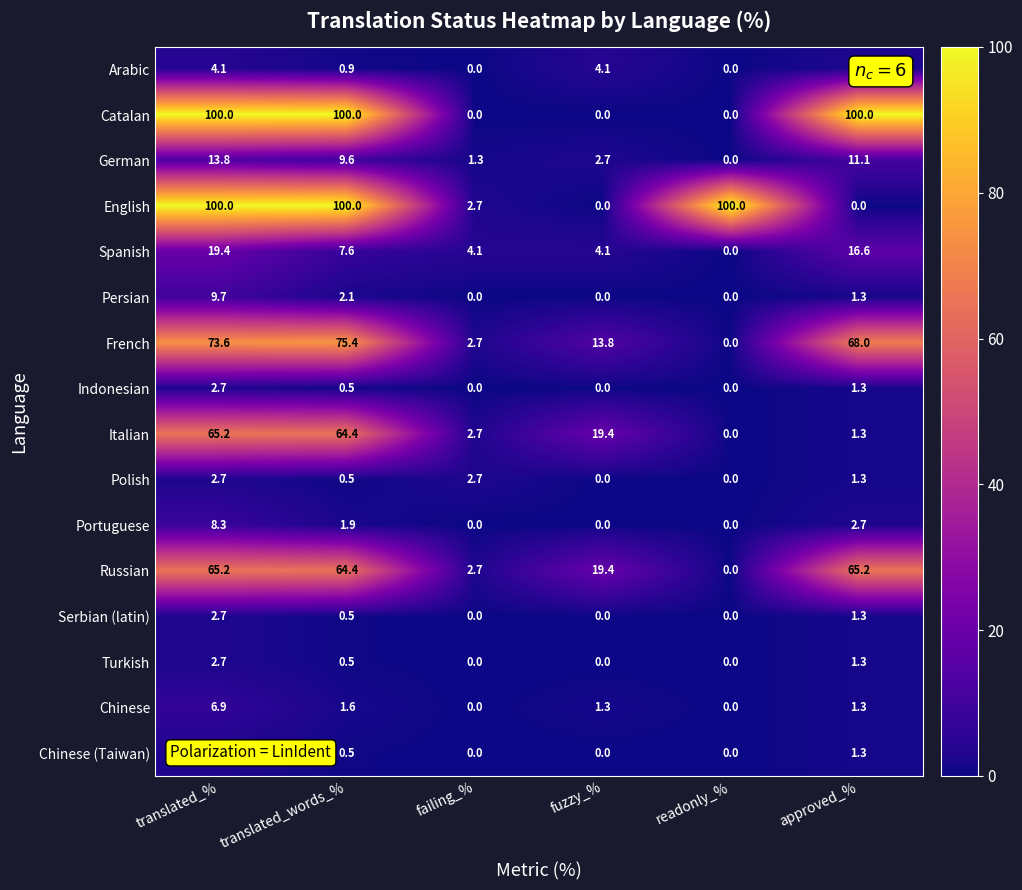

List the labels in order of German value, largest first.

translated_%, approved_%, translated_words_%, fuzzy_%, failing_%, readonly_%